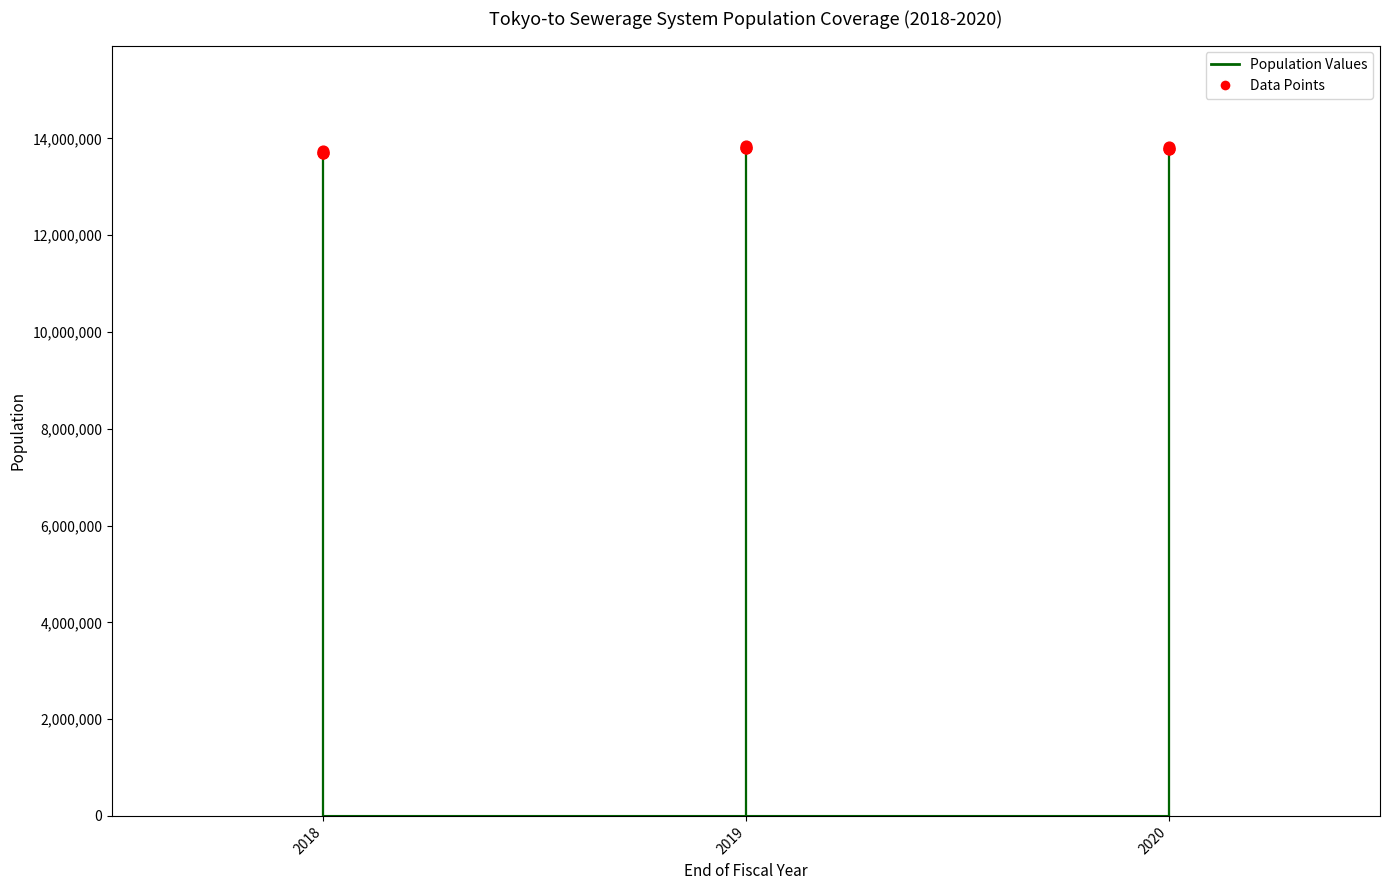

Which series has the largest Y range (max minus min)?

Population Served (Drainage)